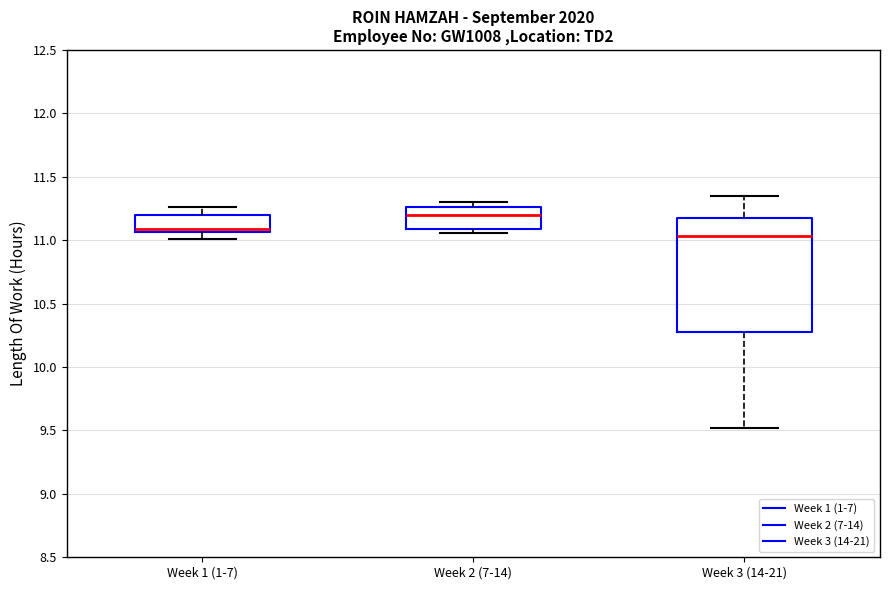

Which box has the highest median line?

Week 2 (7-14)